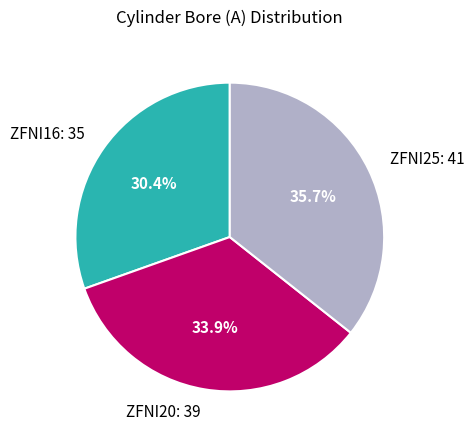

Is it true that ZFNI25 is 45% of the pie?

False